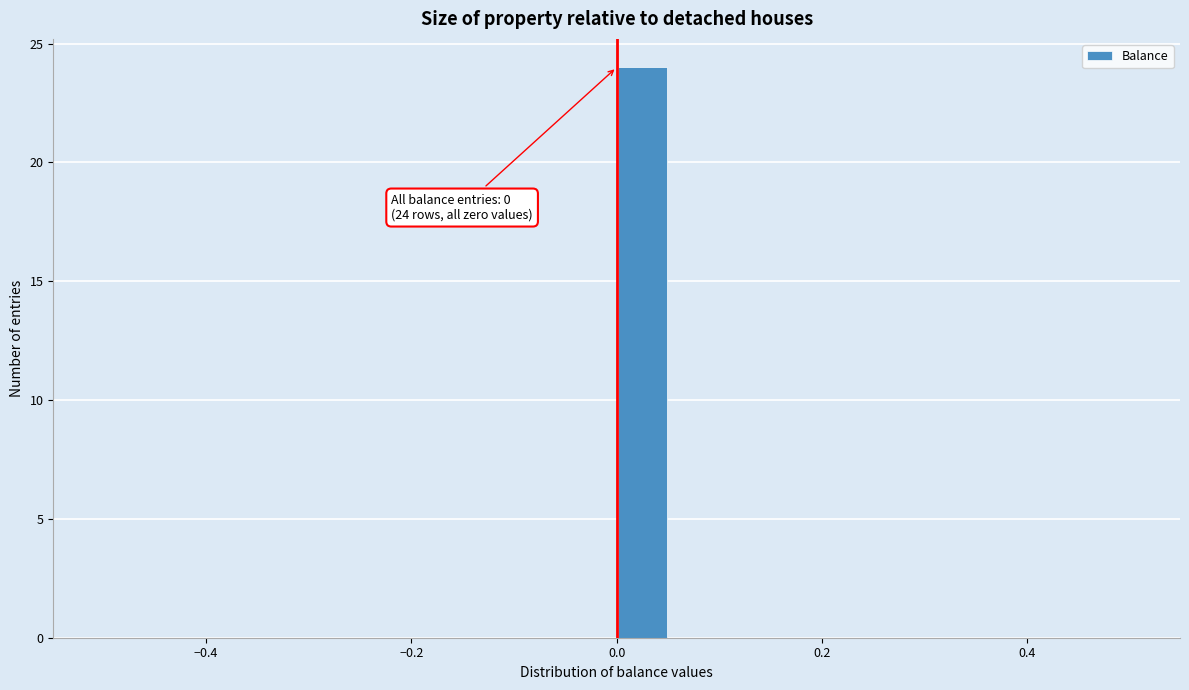

Around what value on the x-axis is the tallest bar? Give the approximate position of its centre, as read against the axis.

0.02